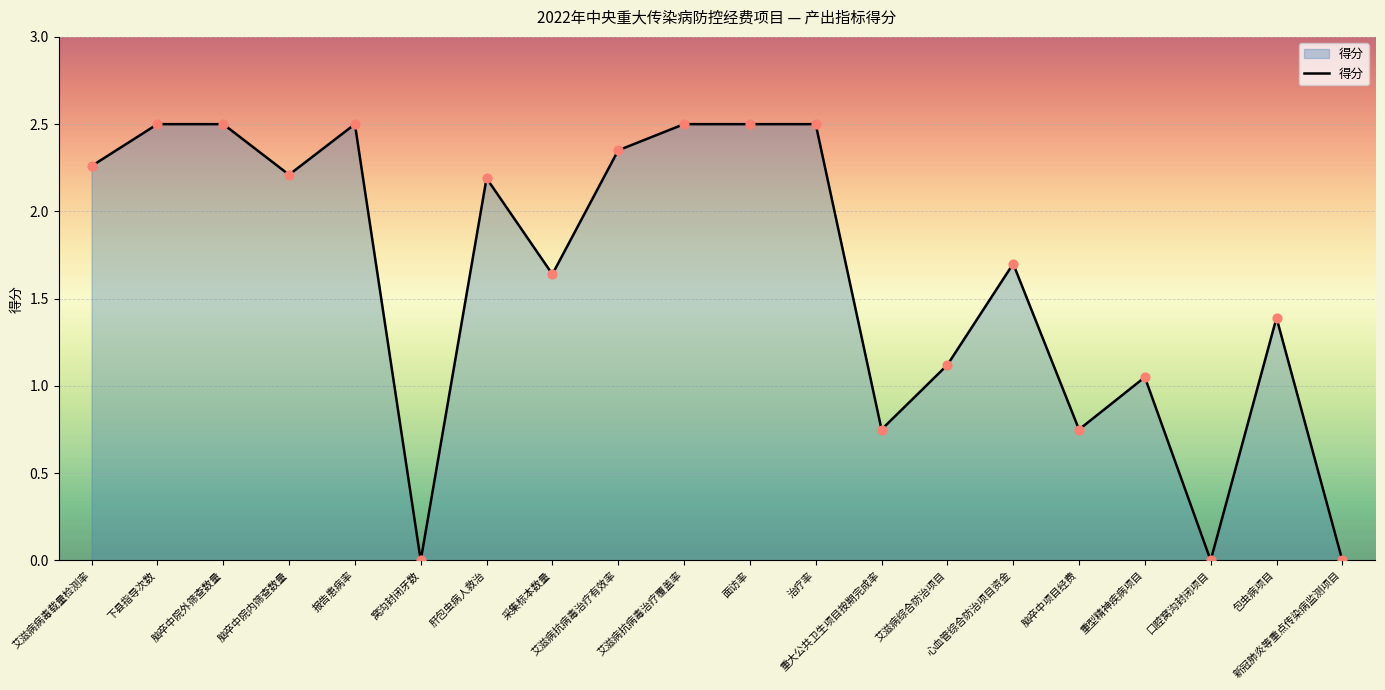

What is the change in value from 肝包虫病人救治 to 重大公共卫生项目按期完成率?

-1.4